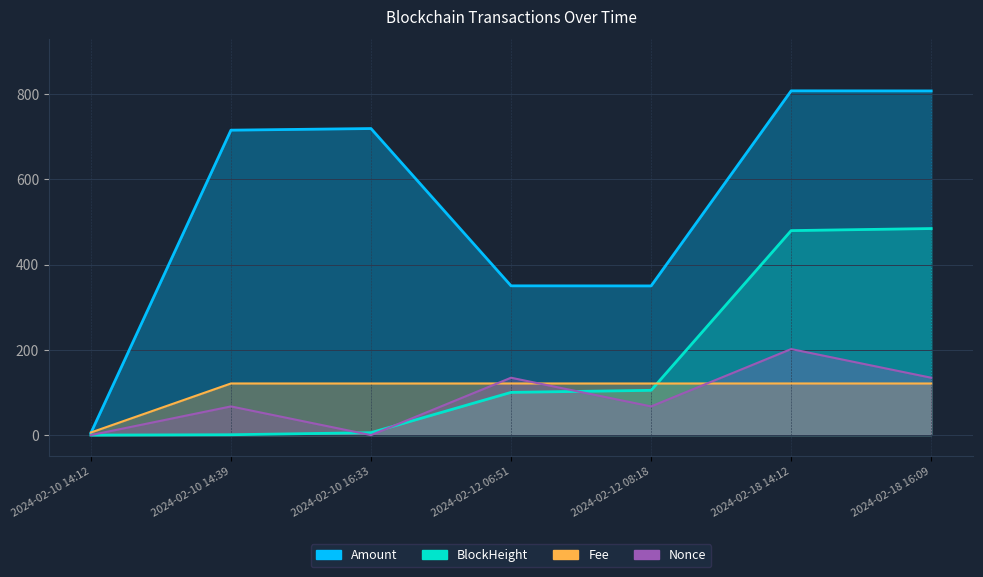

Which series has the largest total across all categories?

Amount